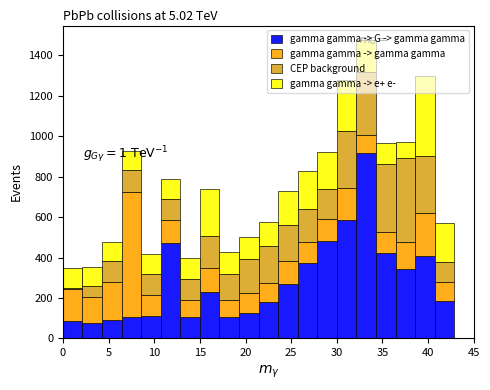

Which range on the x-axis has the tallest stacked bar (by total height)?

32.0 to 34.5